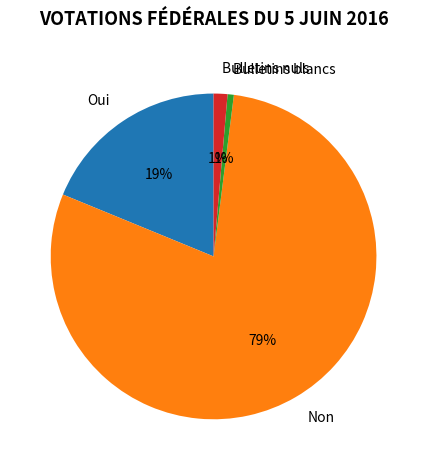

Is the sum of Bulletins blancs and Non greater than half?

Yes